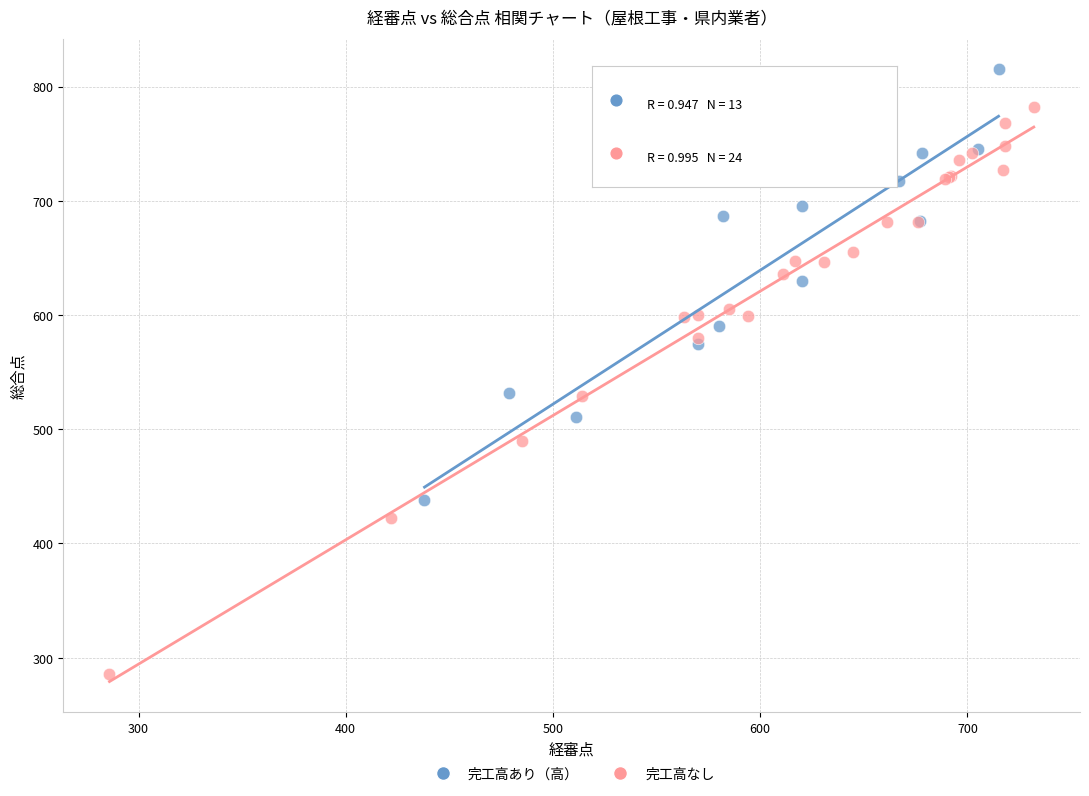

Which series has the widest spread of Y values?

完工高なし